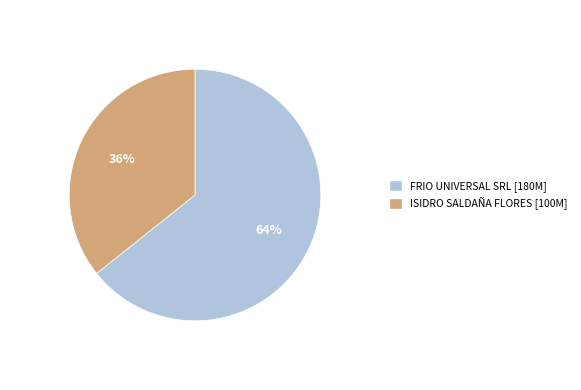

What is the smallest slice in the pie chart?

ISIDRO SALDAÑA FLORES